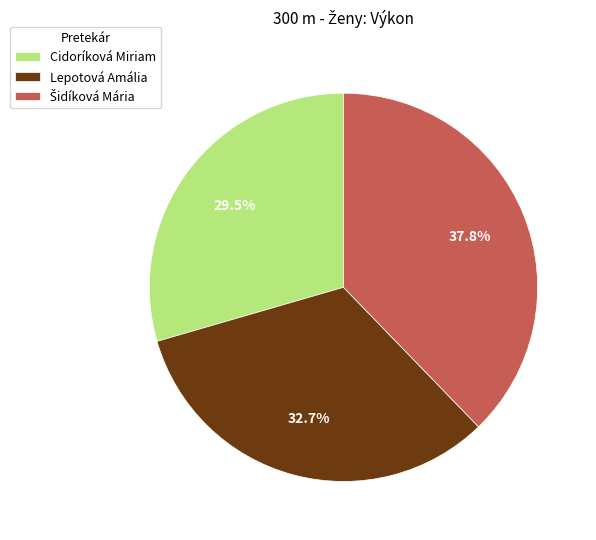

Which has a higher value, Cidoríková Miriam or Lepotová Amália?

Lepotová Amália